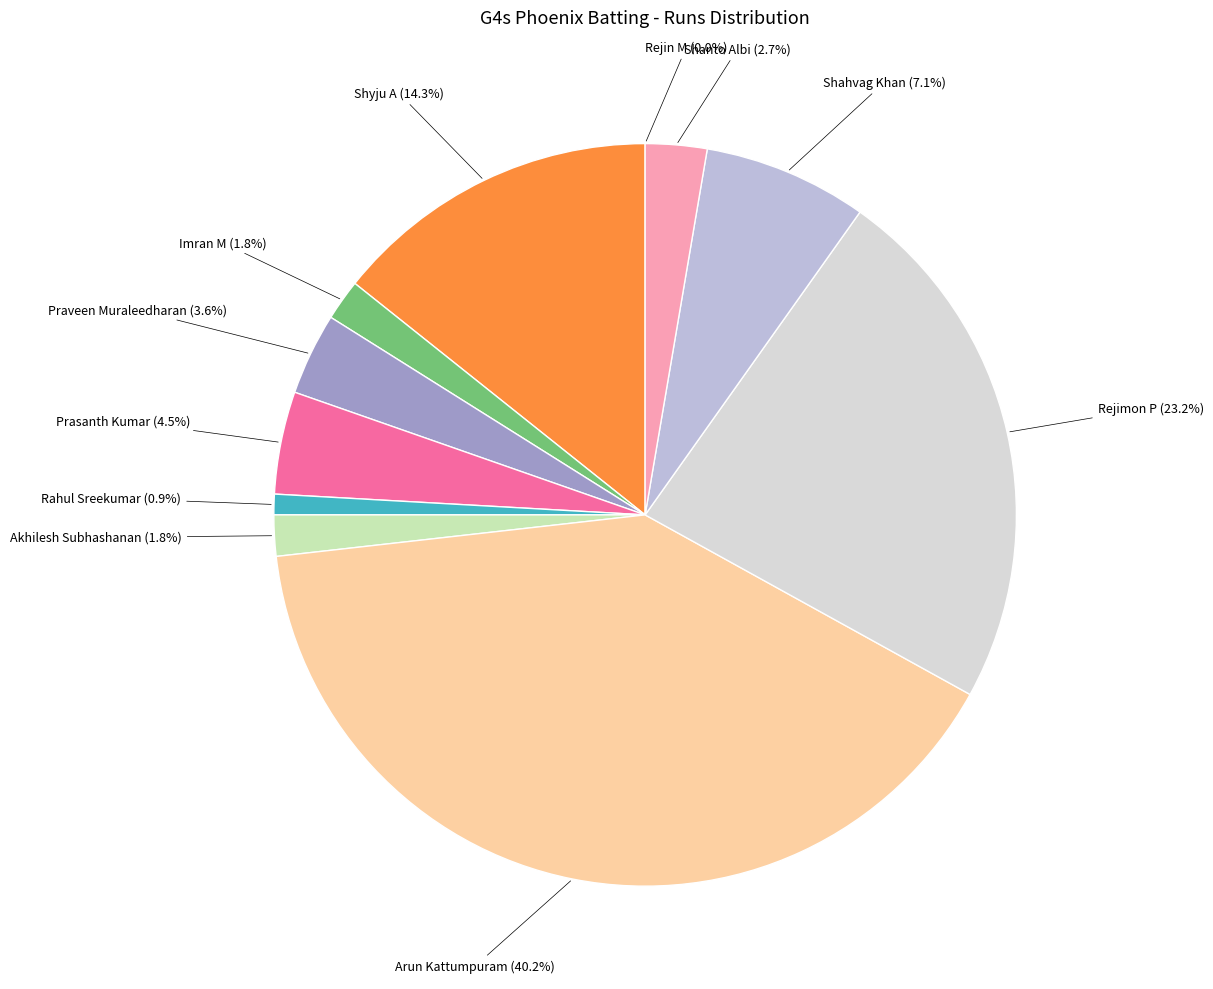

Is there any slice that represents more than half of the pie?

No